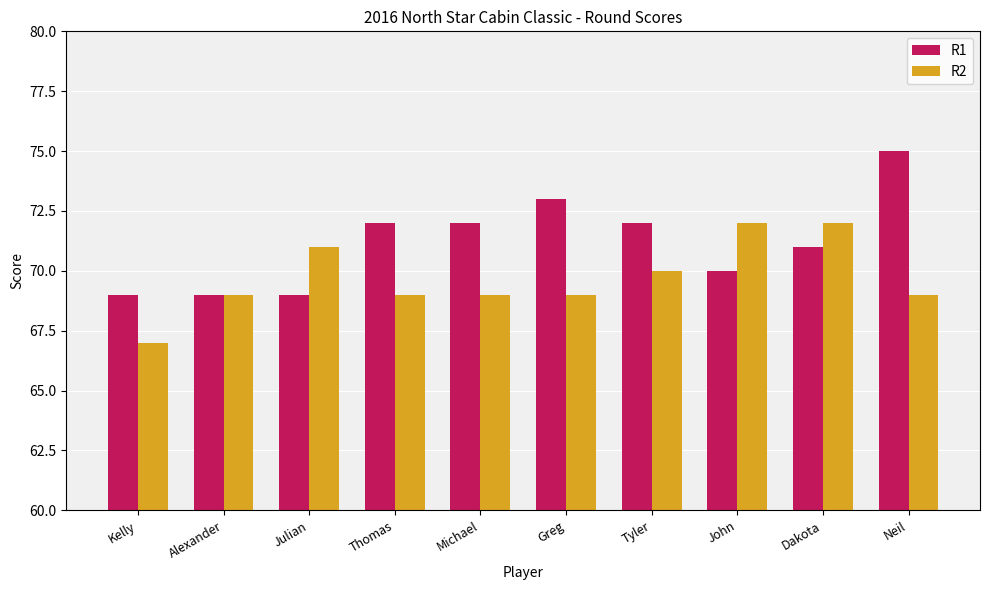

How many bars are there in total?

20